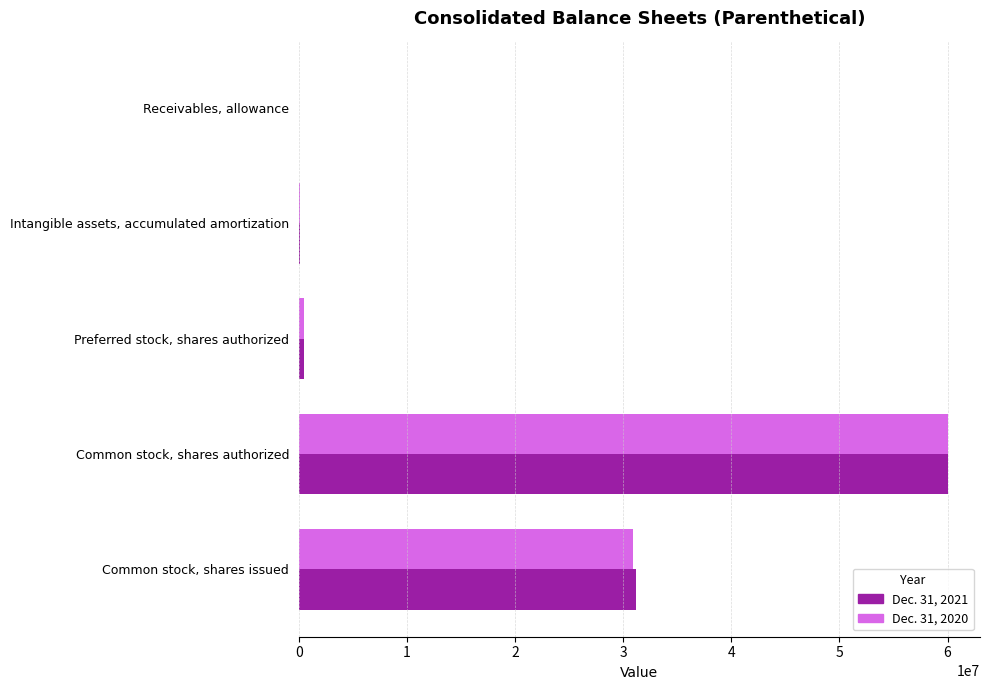

Which label corresponds to the largest value in the chart?

Common stock, shares authorized